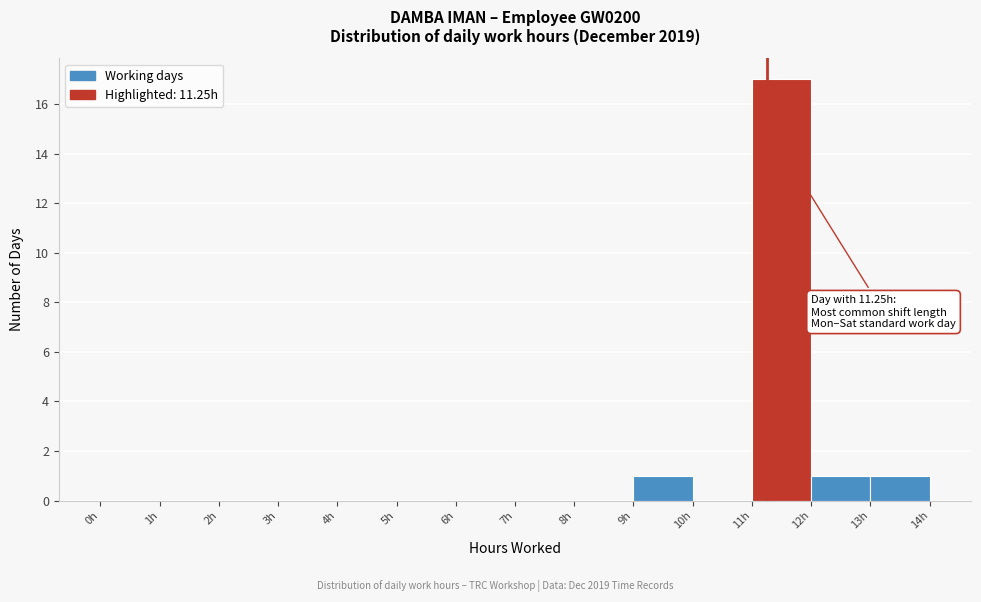

Over which range of the x-axis is the bar tallest?

11 to 12